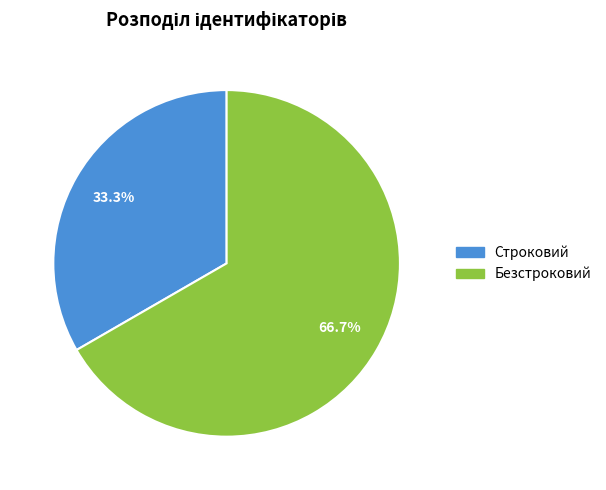

True or false: Строковий accounts for 33% of the total.

True